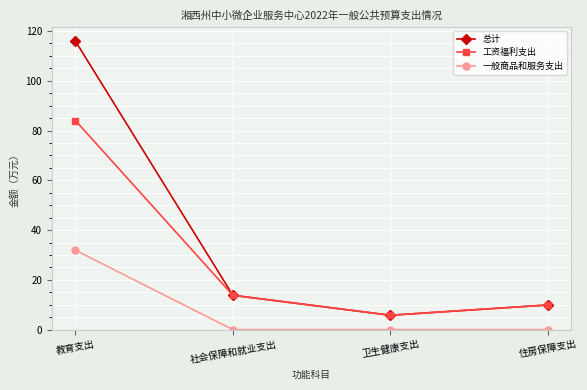

The value of 工资福利支出 at 教育支出 is 38.5. True or false?

False